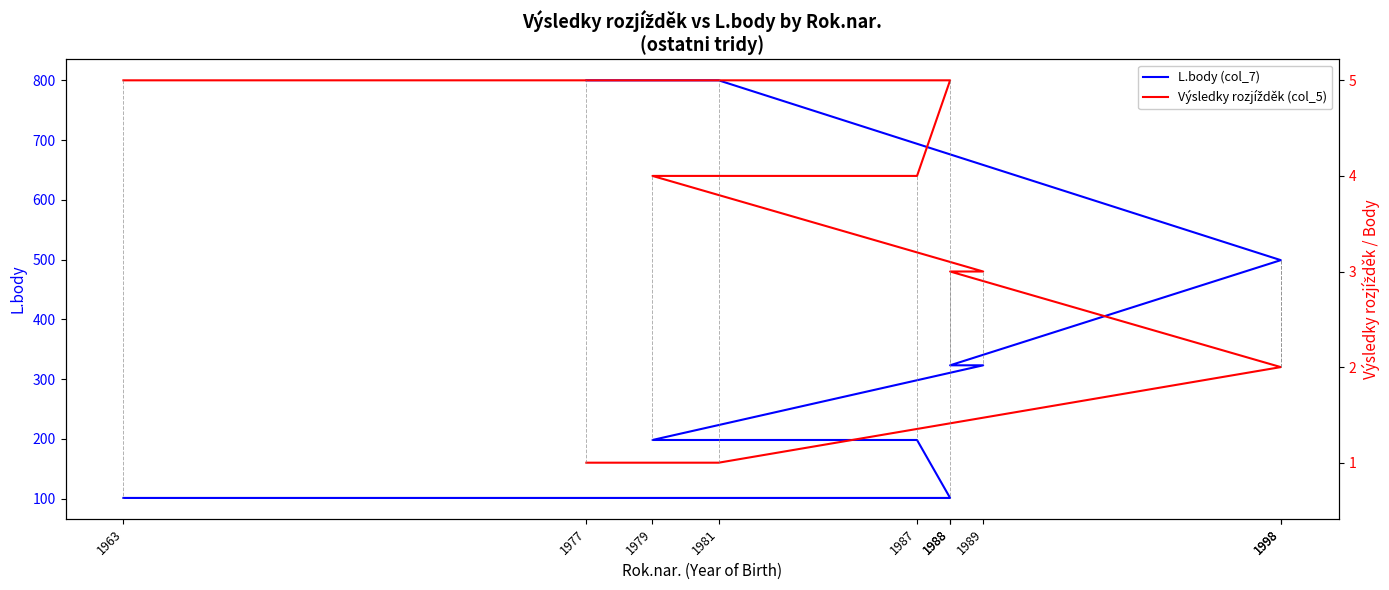

How many data points in L.body (col_7) are above 323?

4